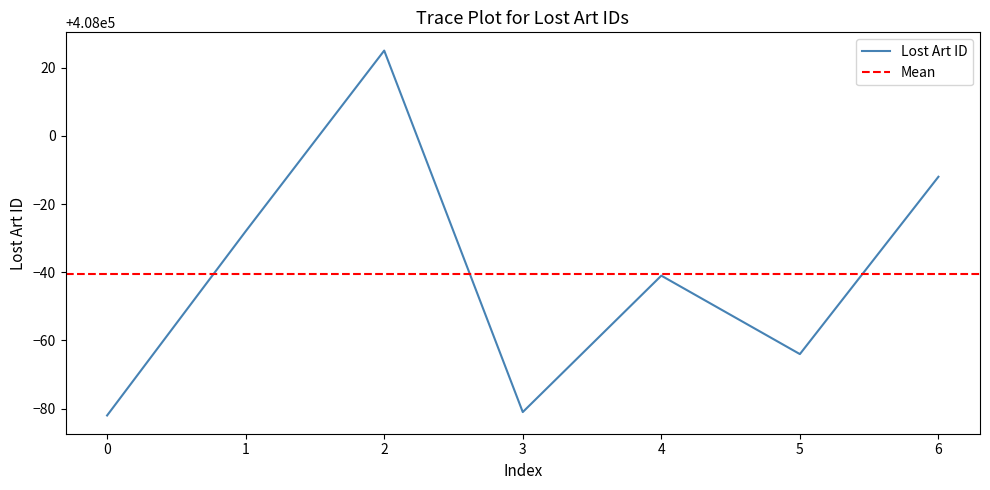

What is the sum of all values?

2855717